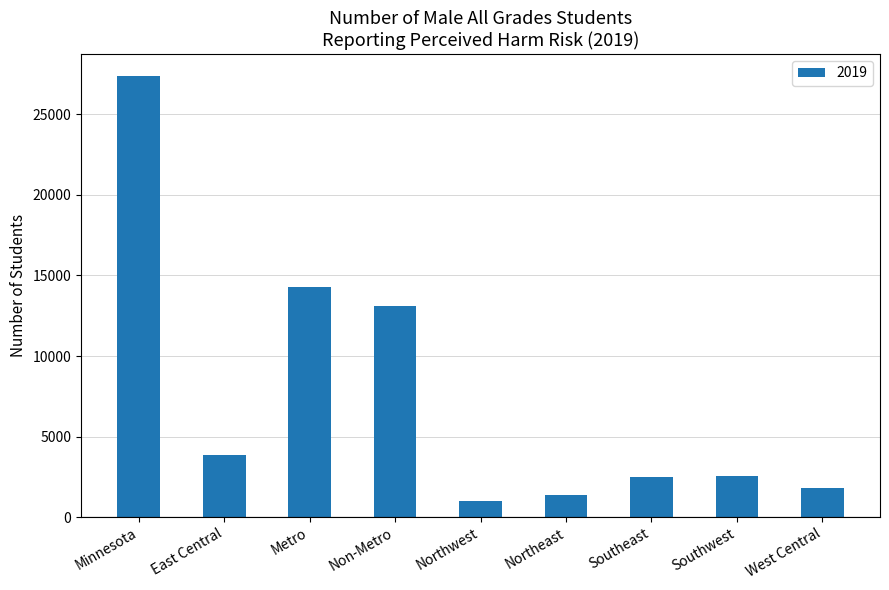

What value does the data have at Non-Metro, to the nearest 50?

13100